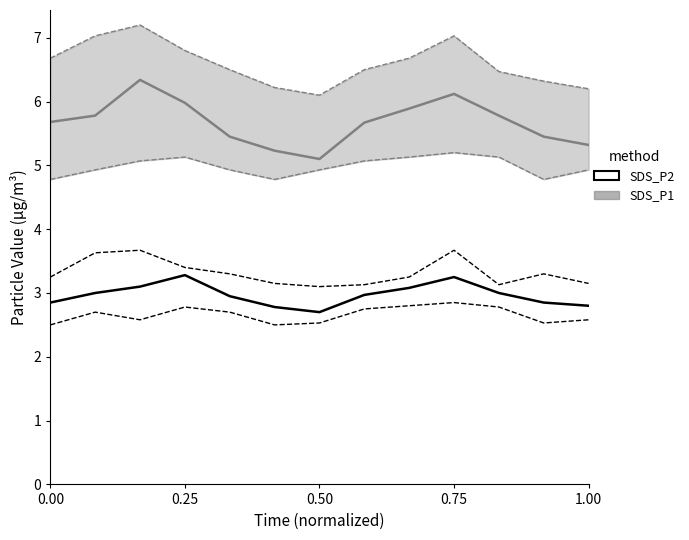

True or false: SDS_P2 has more than 1 points higher than both neighbors.

True